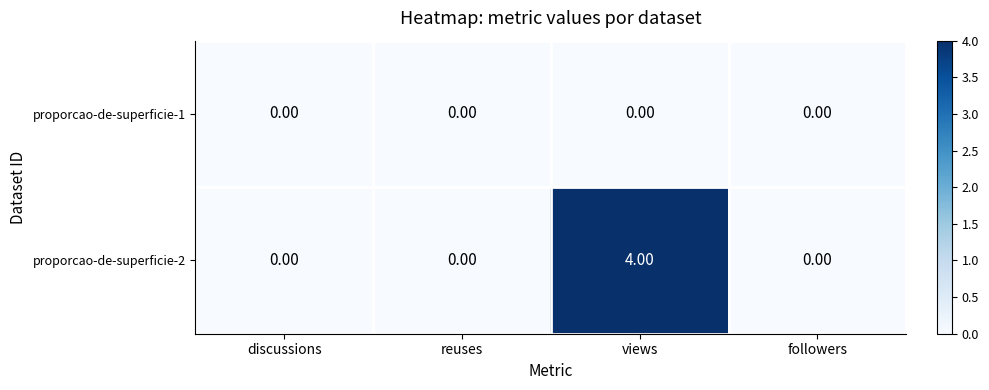

Which label corresponds to the largest value in the chart?

views